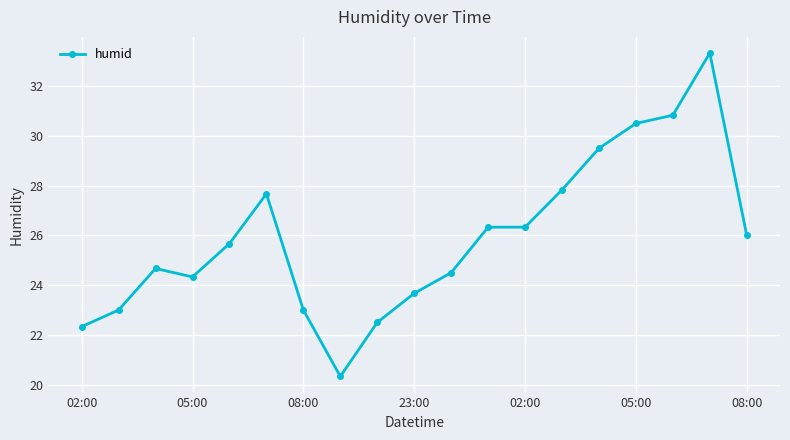

What is the sum of all values?

492.3